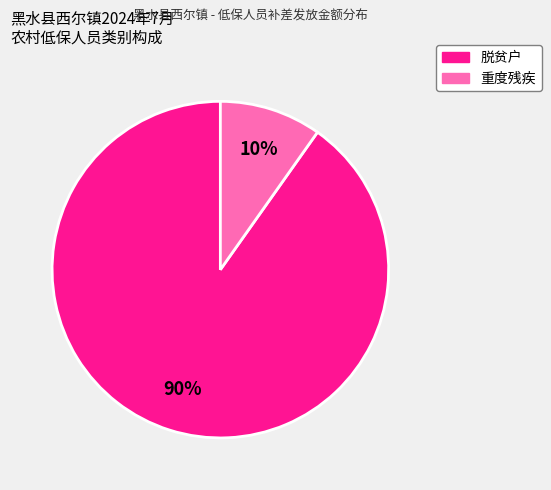

Count the number of slices in the pie.

2